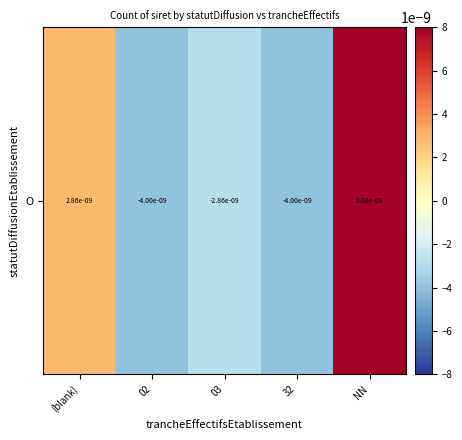

How many data points does each series have?

5